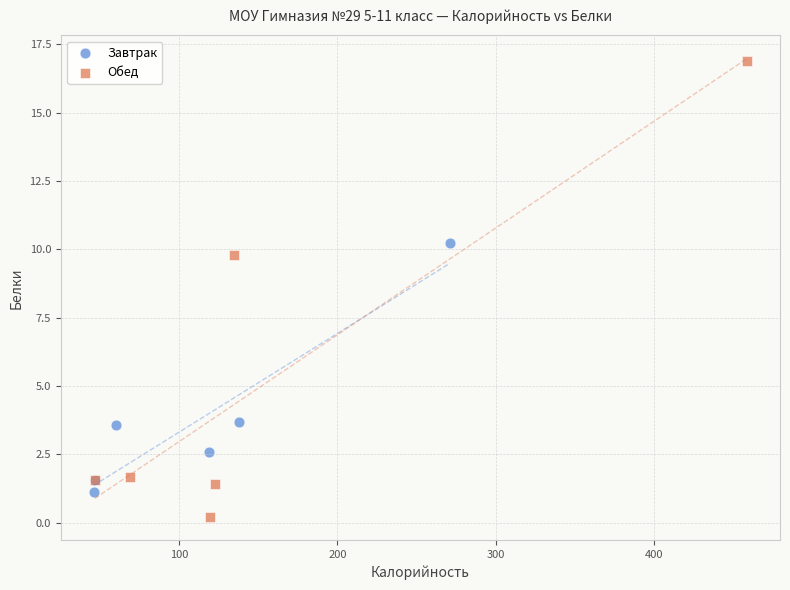

Which series contains the lowest Y value?

Обед